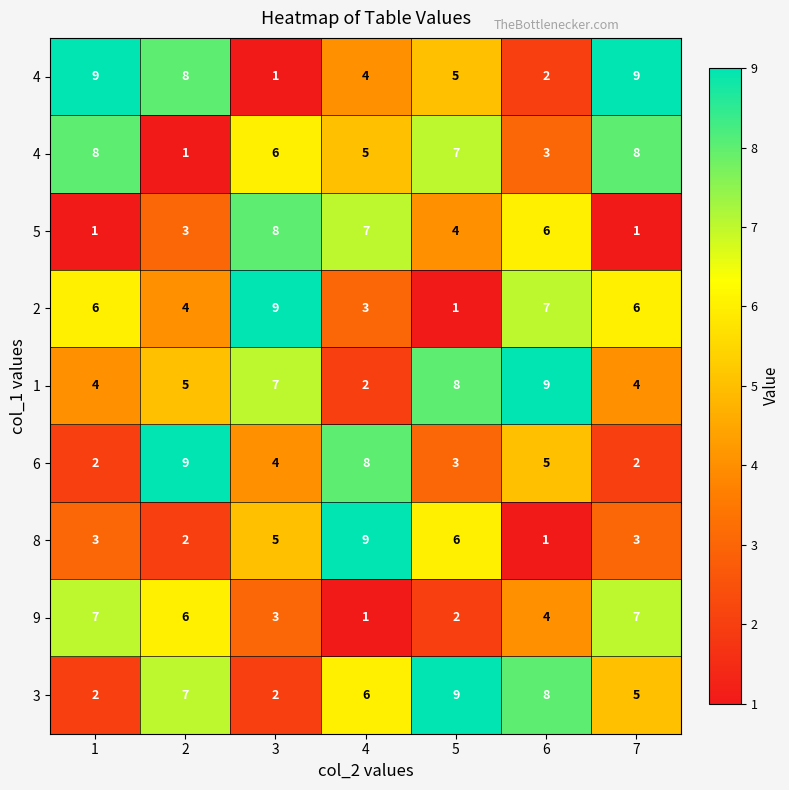

Which category has the lowest value across all series?

3